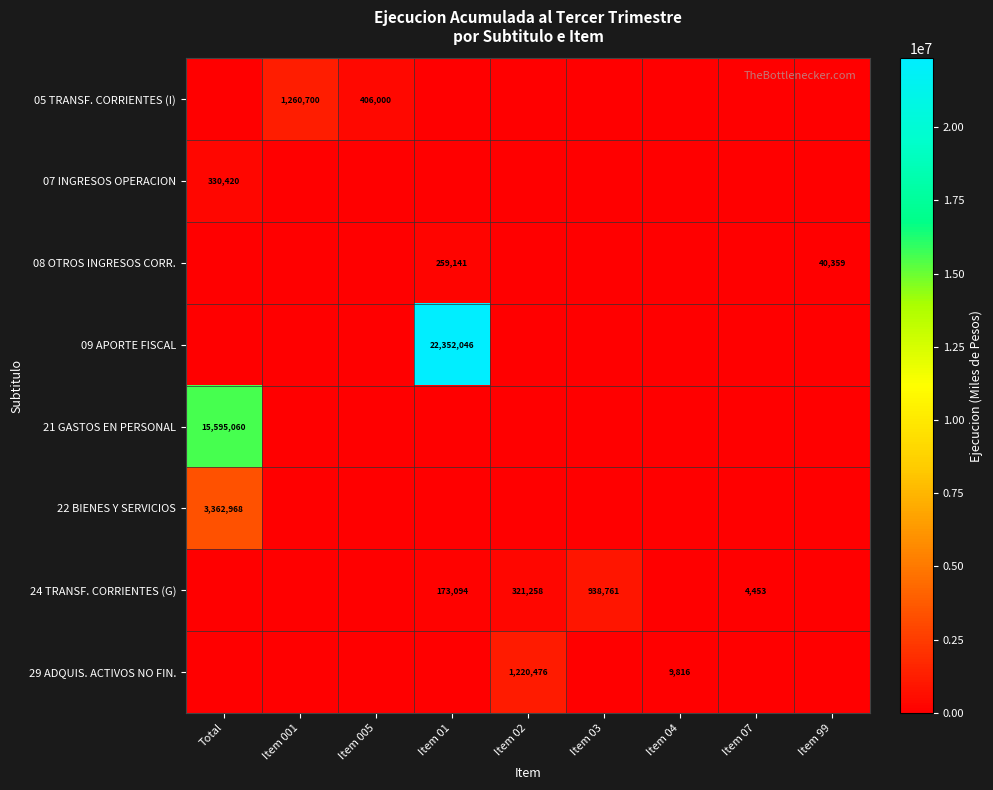

The value of 24 TRANSF. CORRIENTES (G) at Item 07 is 6714. True or false?

False